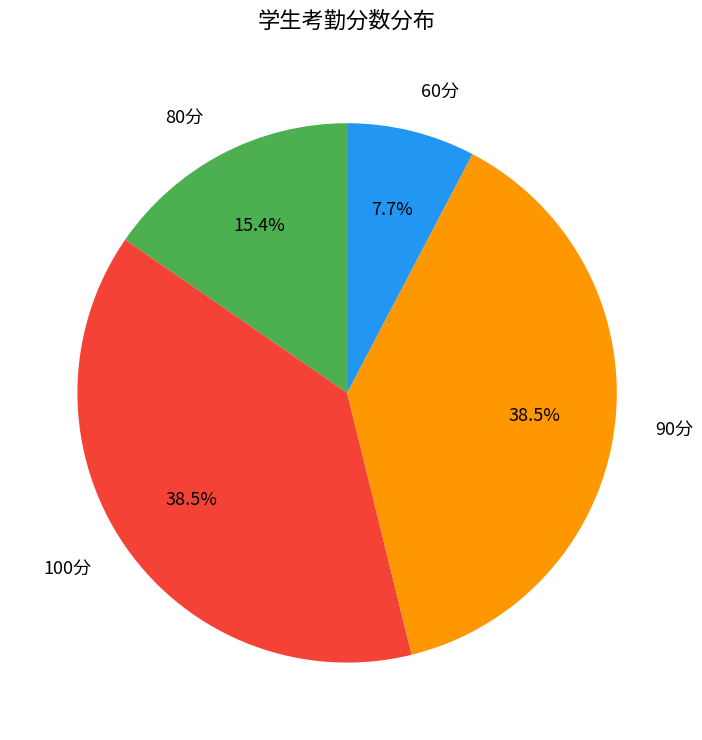

How many segments does this pie chart have?

4